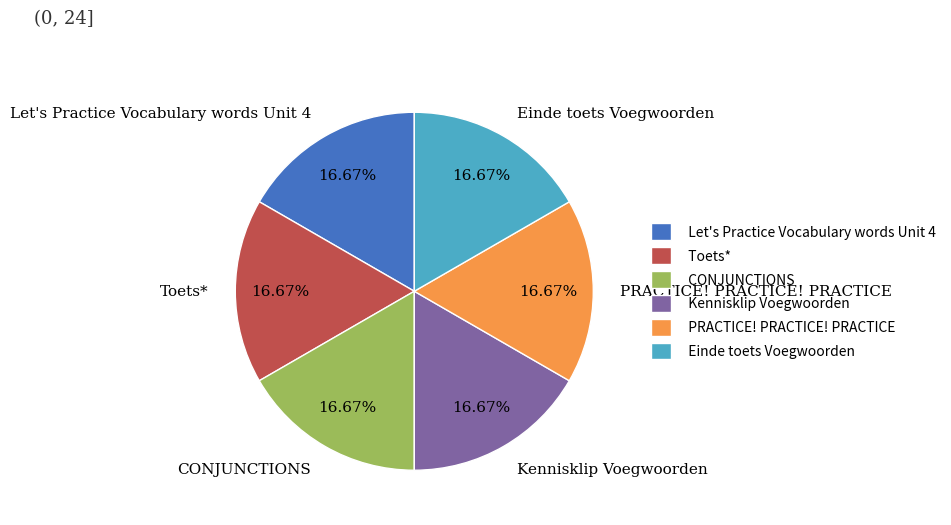

How many segments does this pie chart have?

6